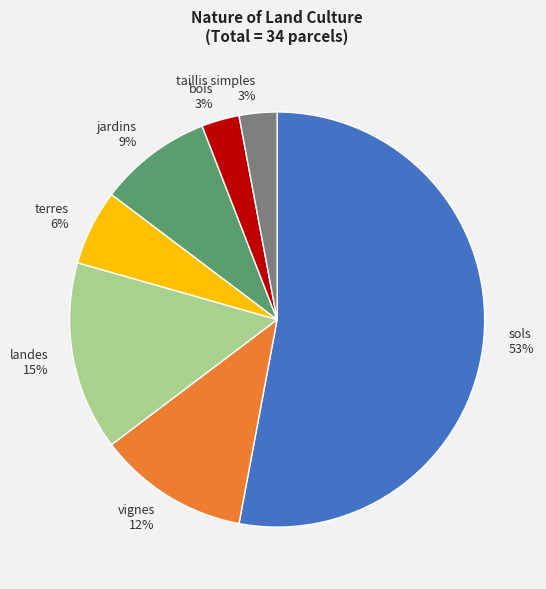

Do terres and jardins together represent more than half of the pie?

No